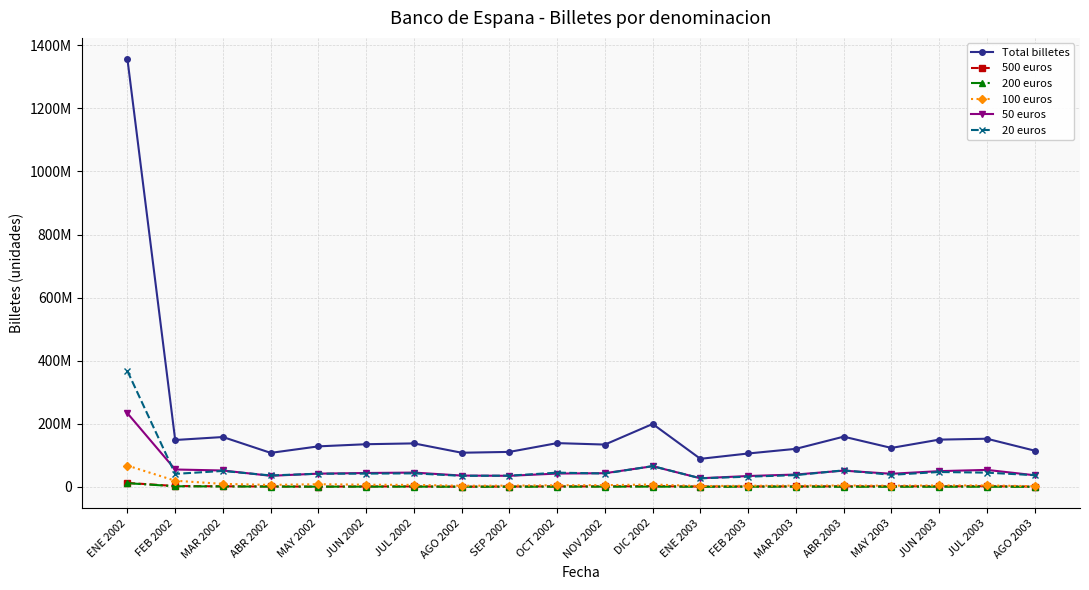

Is this an area chart (filled region under the line)?

No